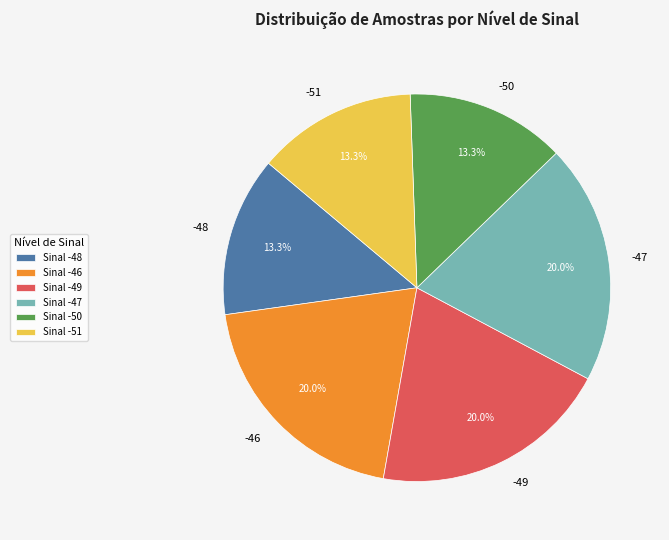

Which has a higher value, -46 or -50?

-46